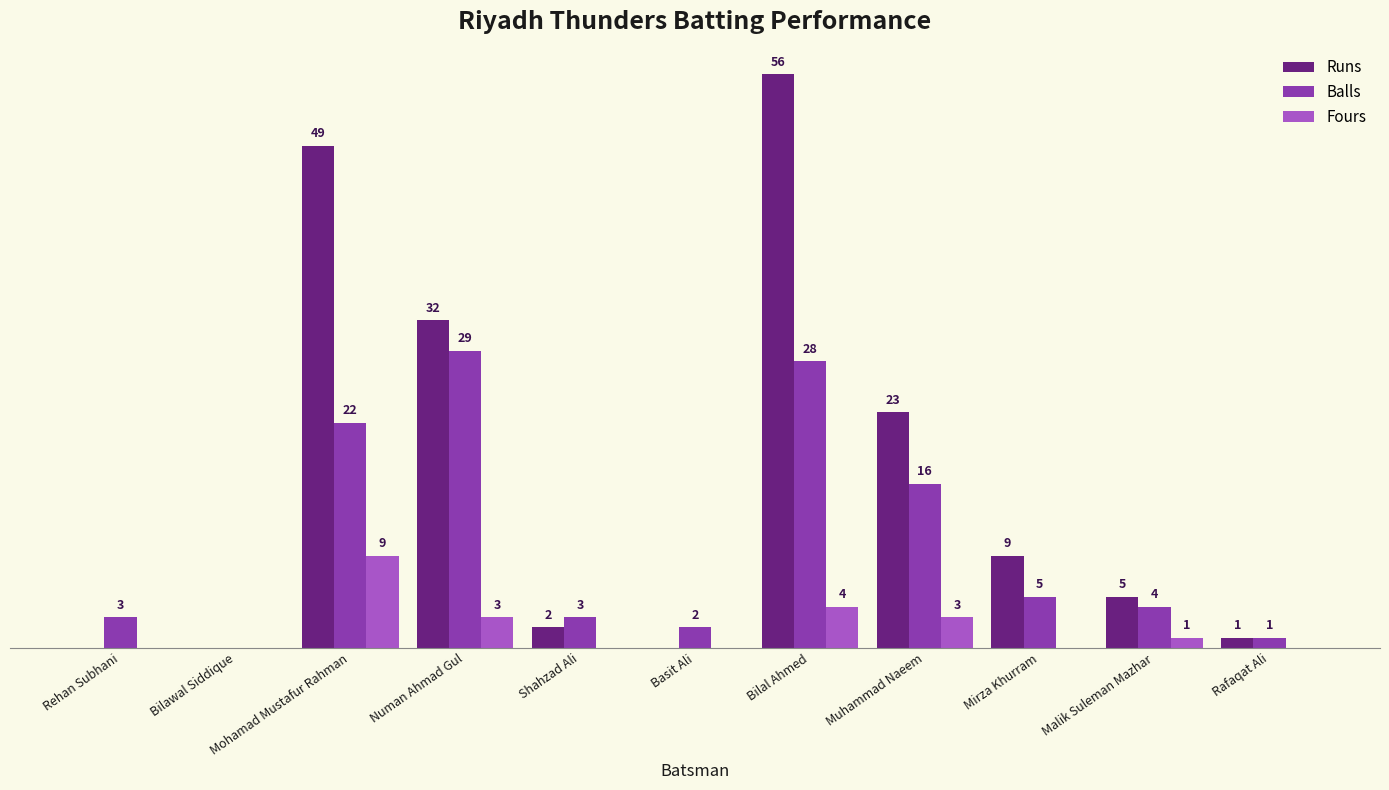

Which series has the largest total across all categories?

Runs